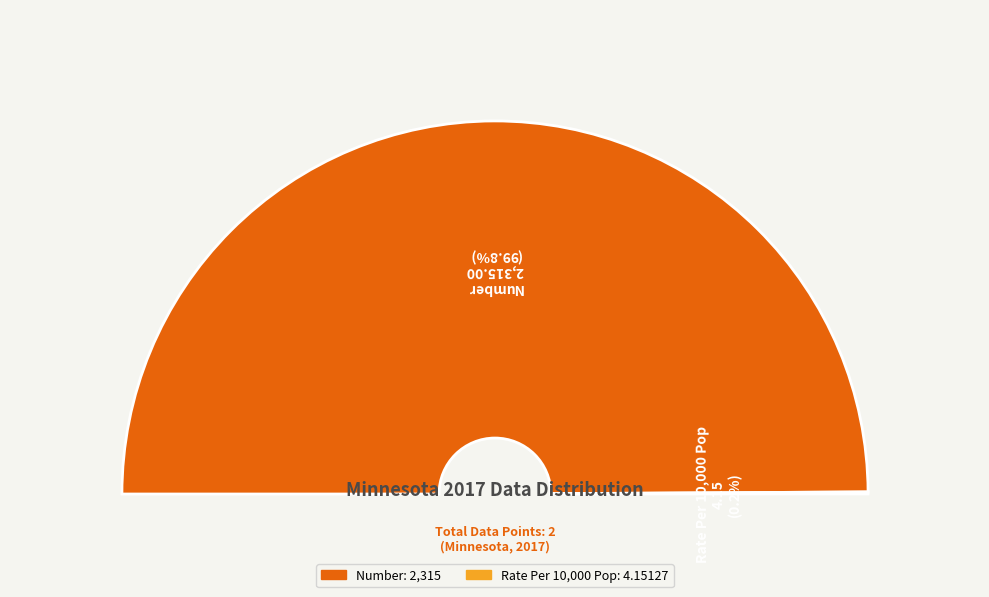

Rank the categories by value from lowest to highest.

Rate Per 10,000 Pop, Number